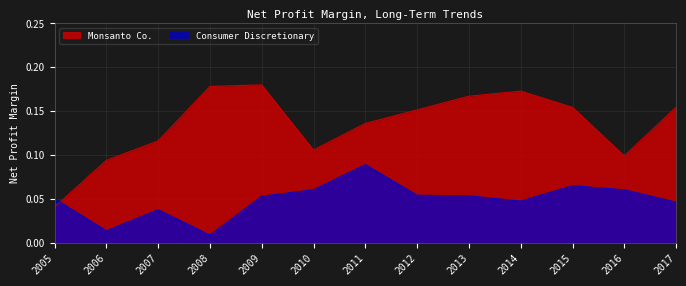

What is the difference between the highest and lowest values at 2008?

0.2